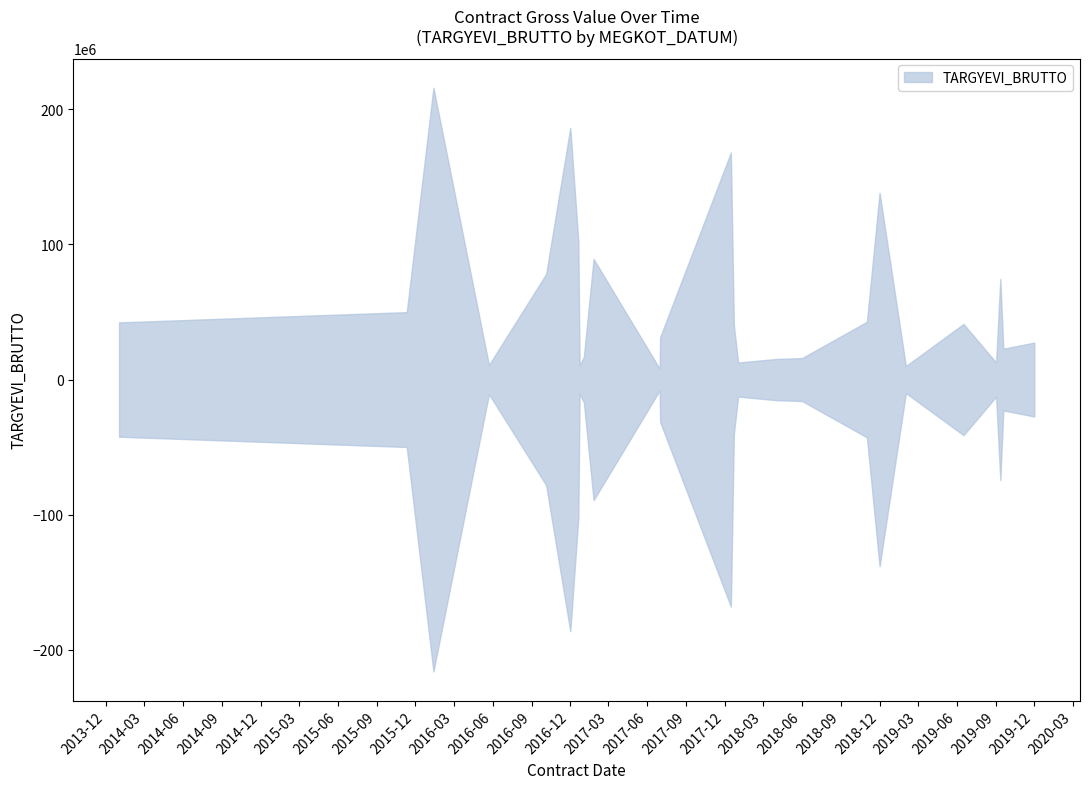

At which category does the chart reach its minimum across all series?

2017-06-30